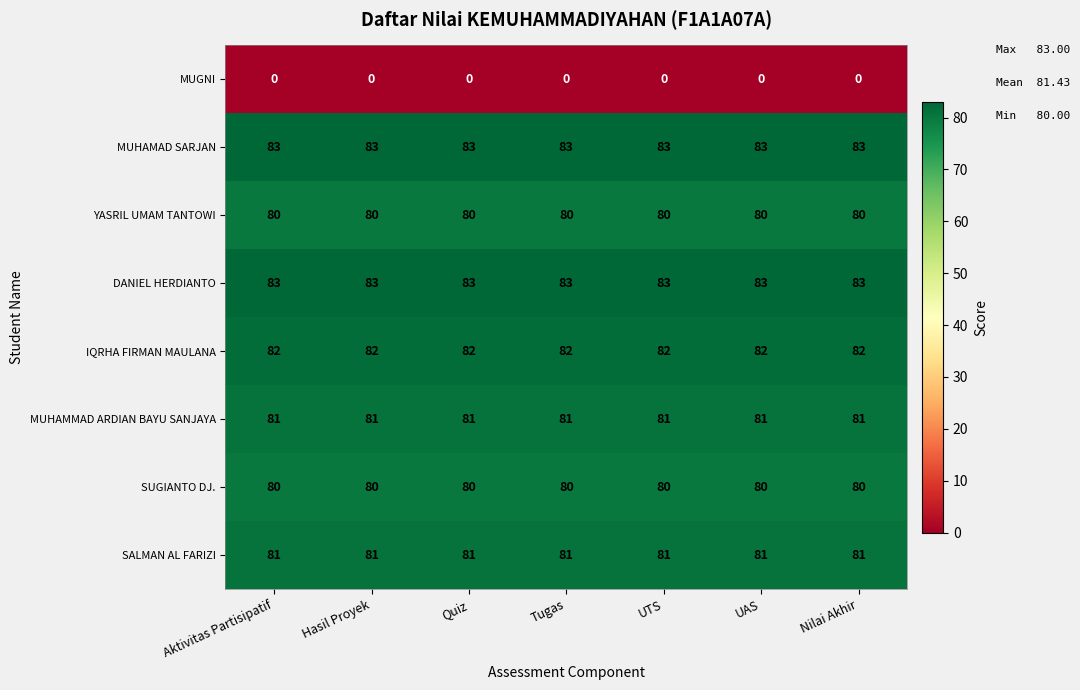

At how many categories does at least one series exceed 44?

7